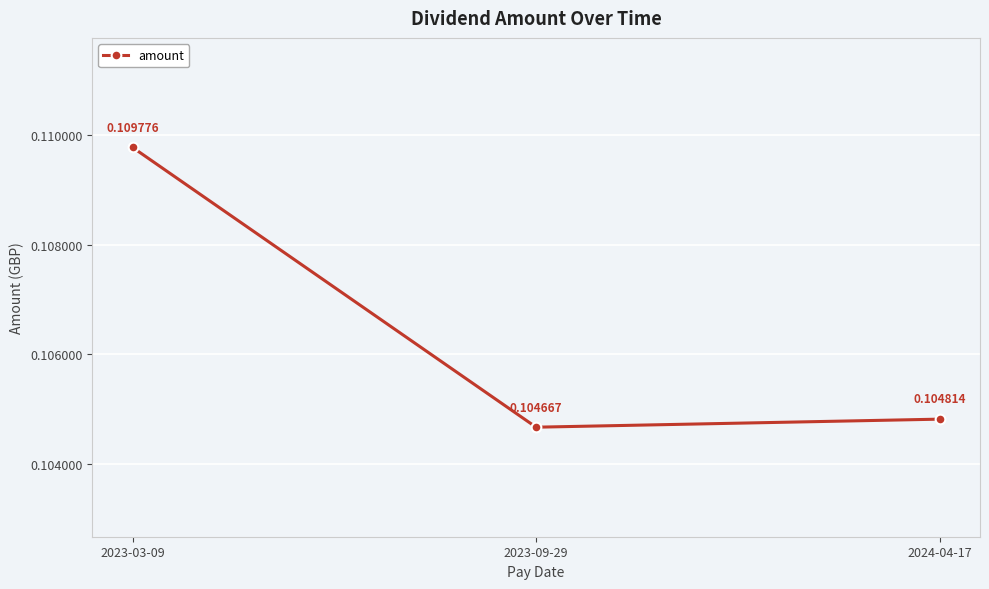

List the labels in order of value, largest first.

2023-03-09, 2024-04-17, 2023-09-29